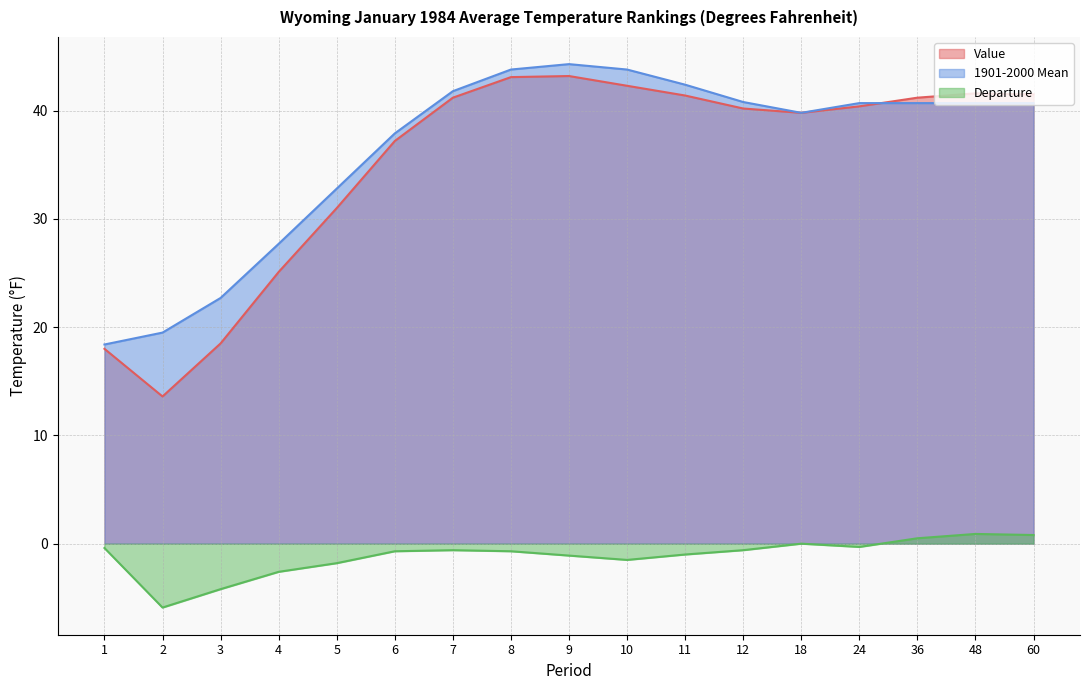

Between 1 and 2, which series saw the biggest shift?

Departure